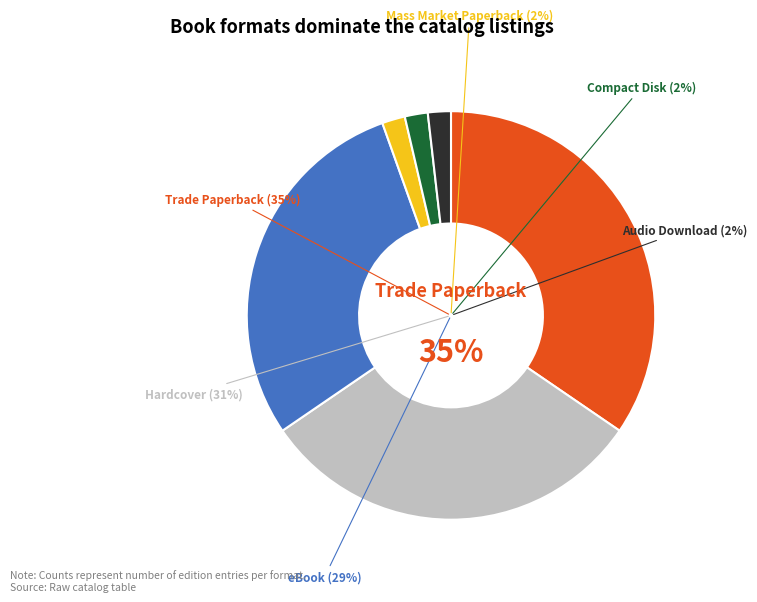

Approximately how many times larger is the value at Trade Paperback compared to Hardcover?

1.1